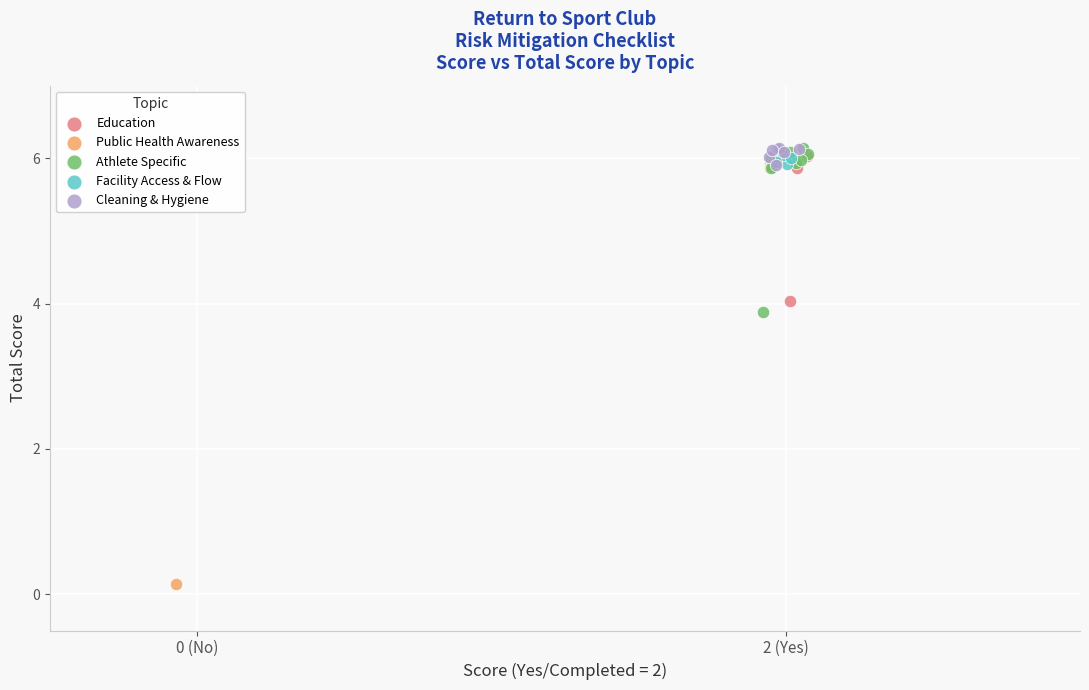

Which series has the widest spread of Y values?

Public Health Awareness